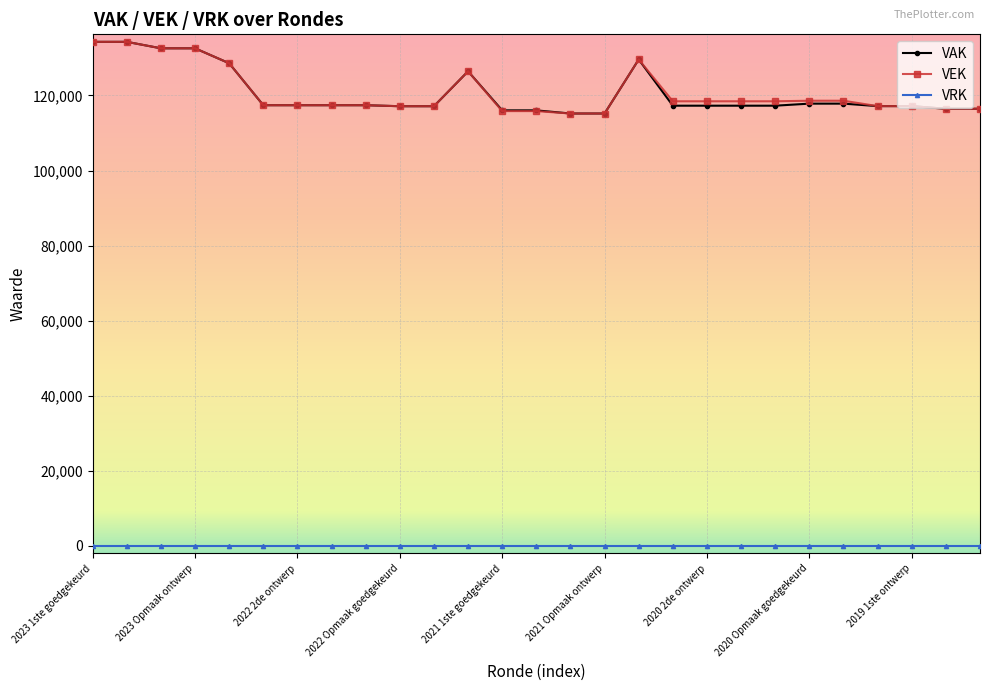

True or false: VAK has more than 1 points higher than both neighbors.

True